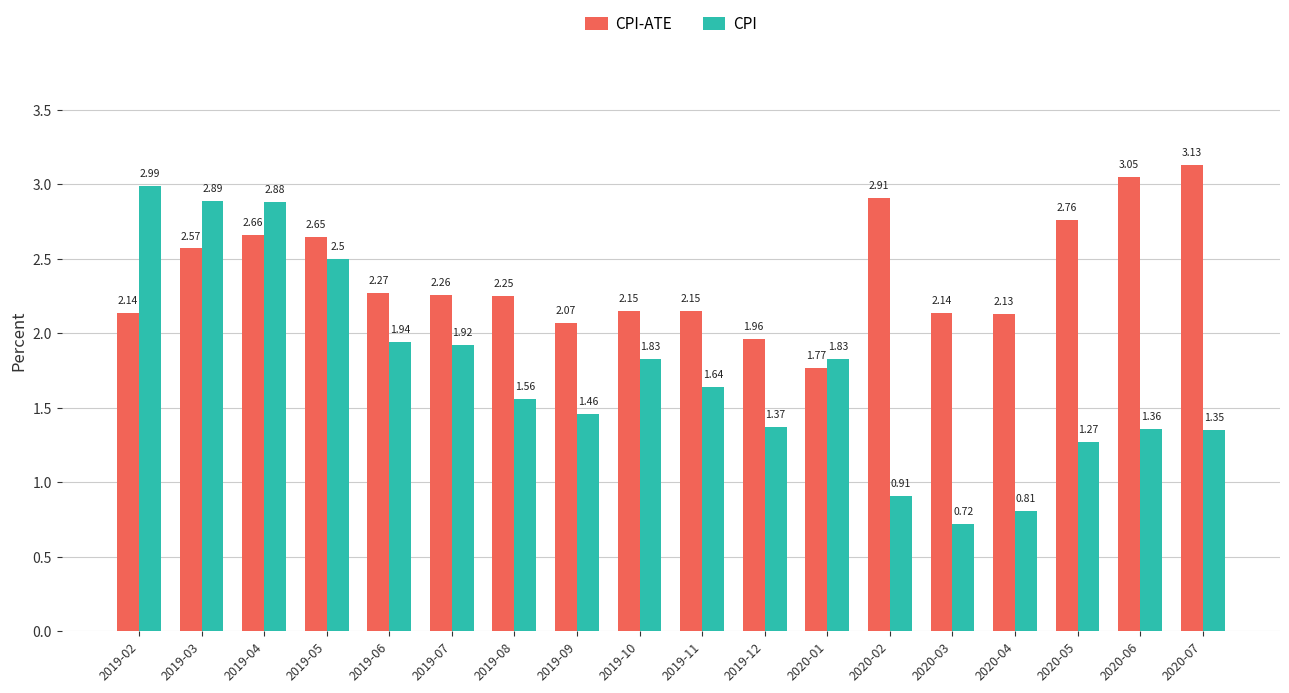

Between 2019-05 and 2019-11, which series saw the biggest shift?

CPI